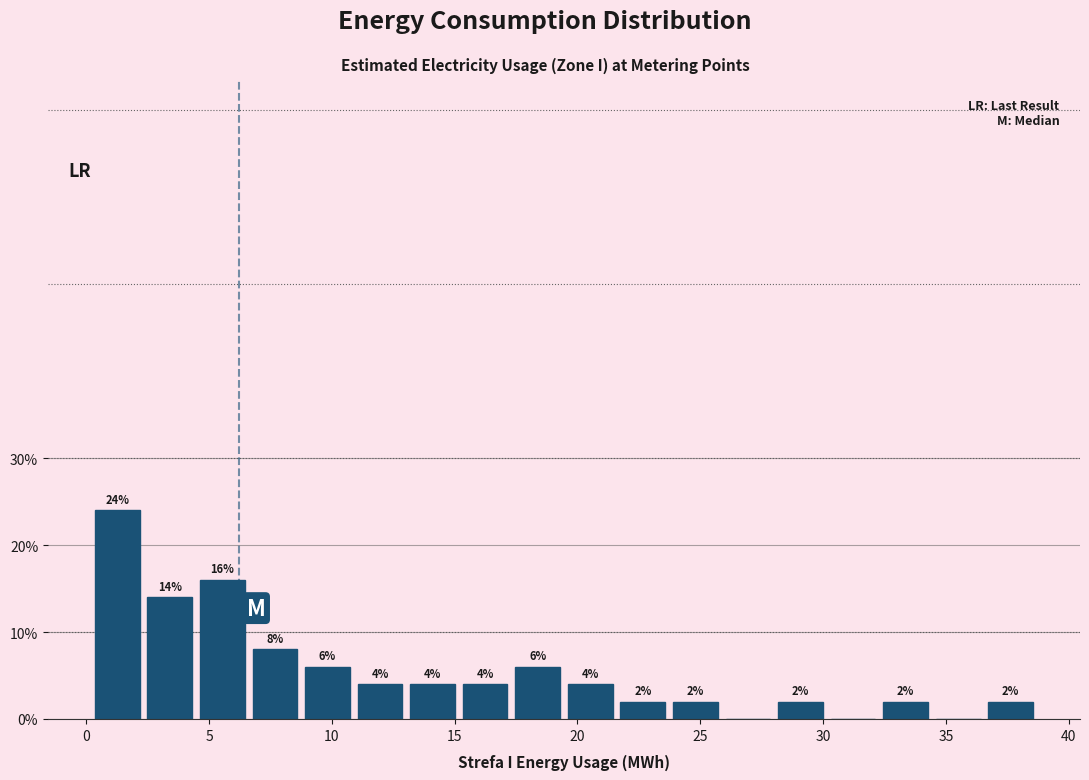

Over which range of the x-axis is the bar tallest?

0.0 to 2.5